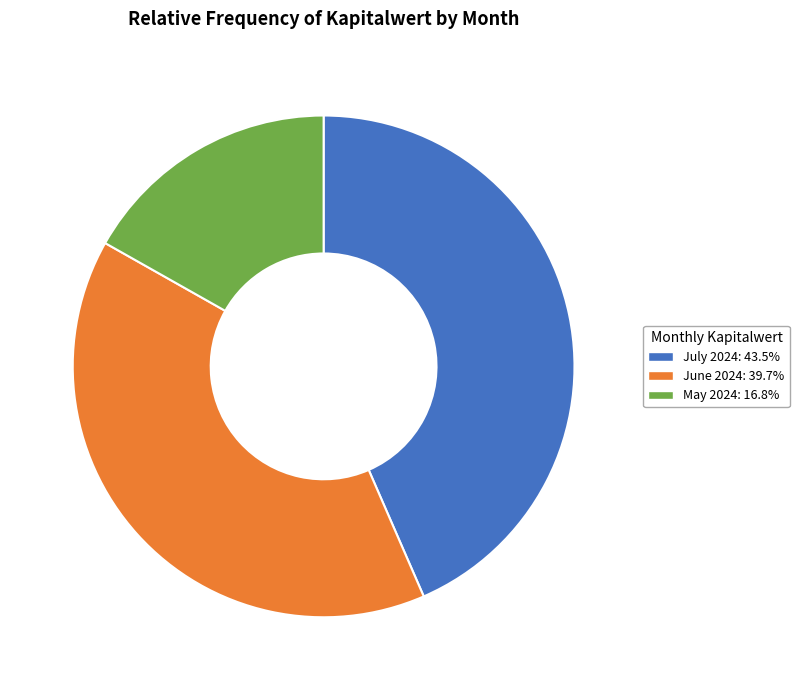

Does any single category account for the majority?

No